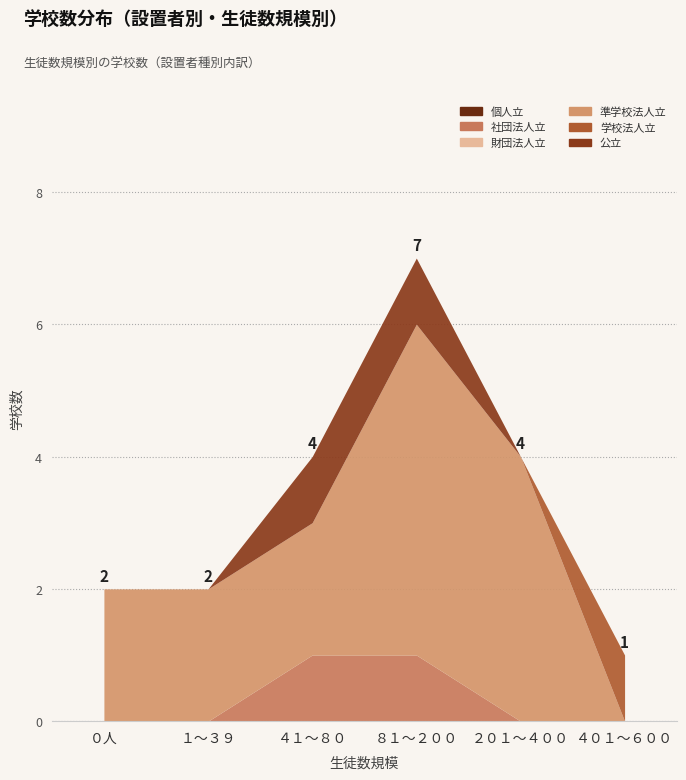

True or false: 個人立 and 準学校法人立 intersect in this chart.

False